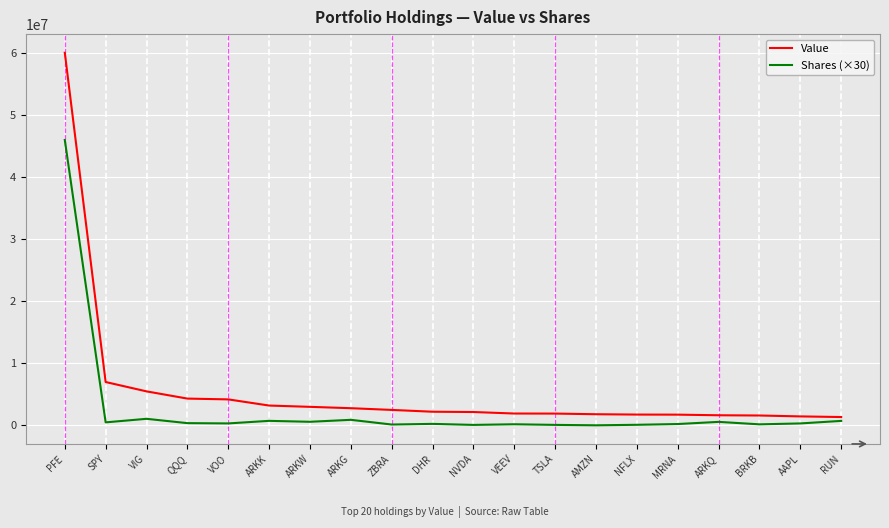

At which category does the chart reach its peak across all series?

PFE